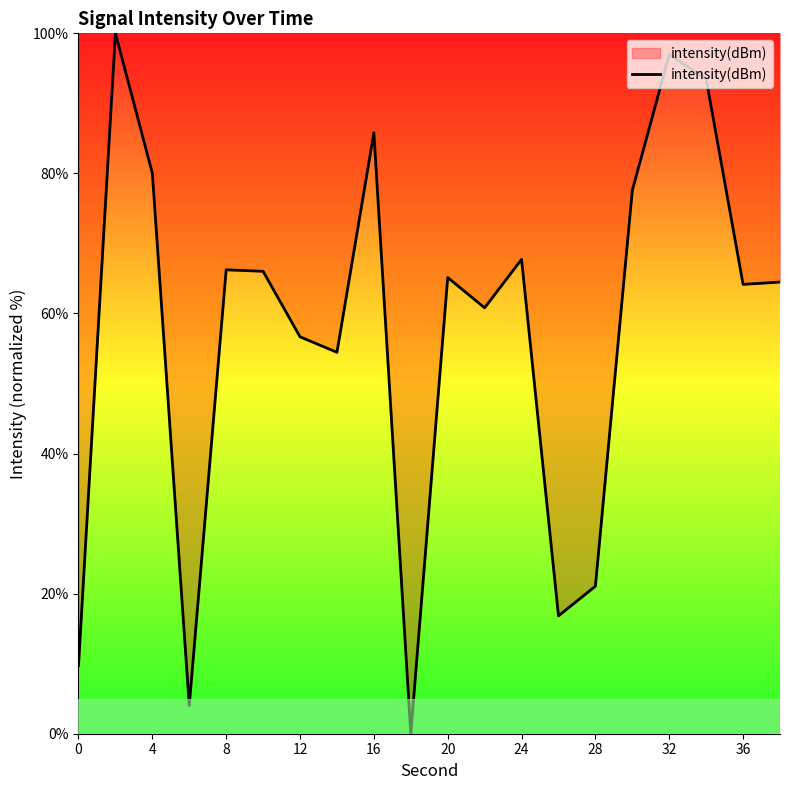

What is the difference between the maximum and minimum values?

100.0